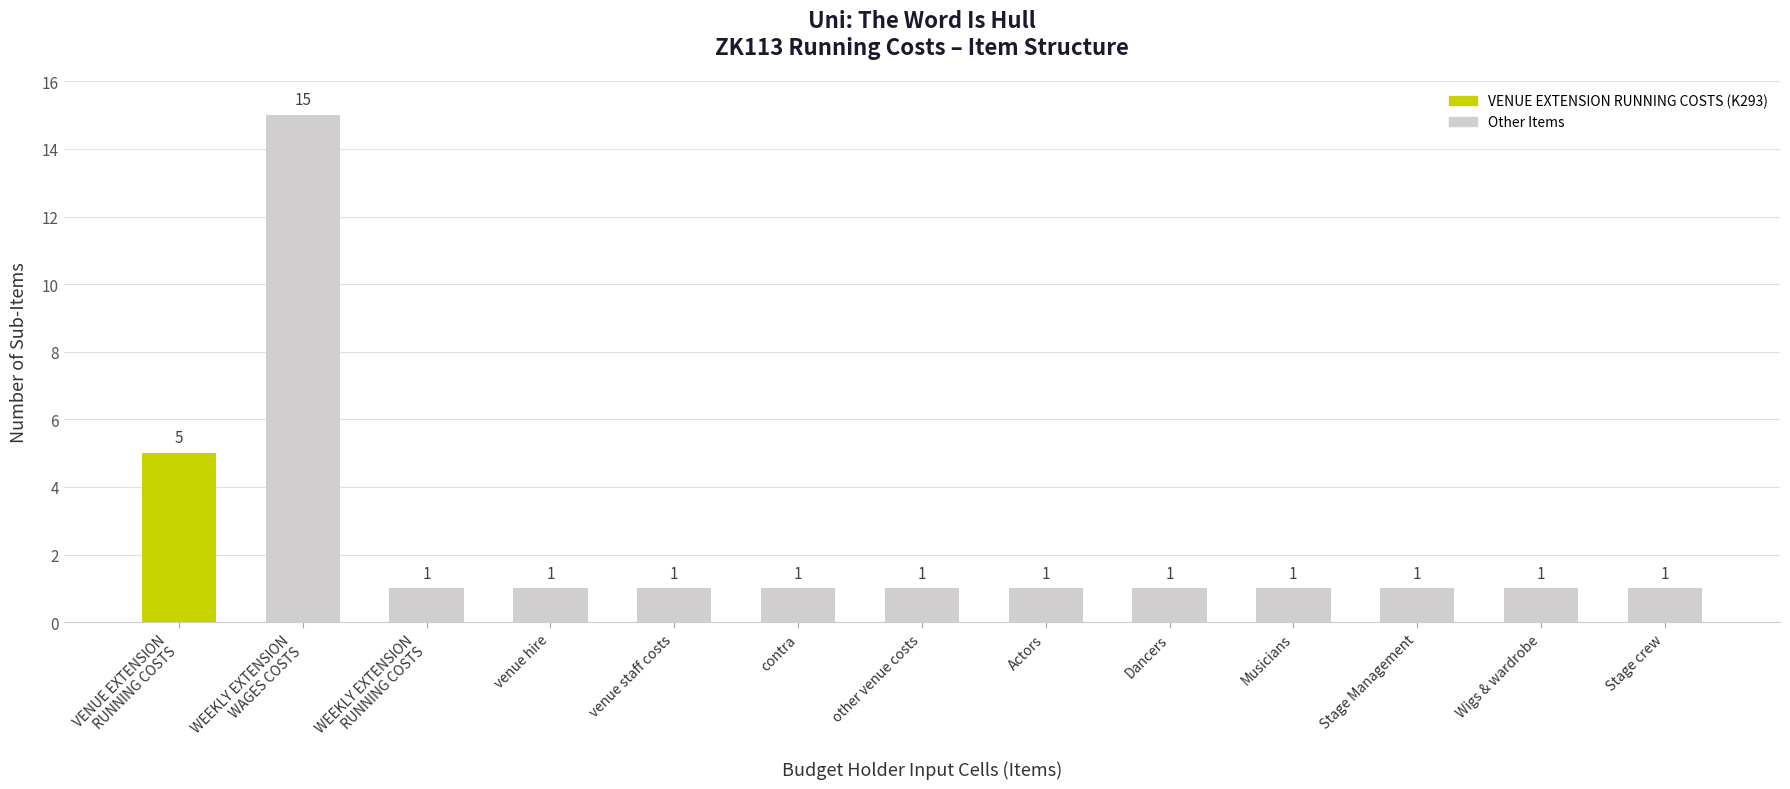

Is it true that the value at Dancers is 1?

True